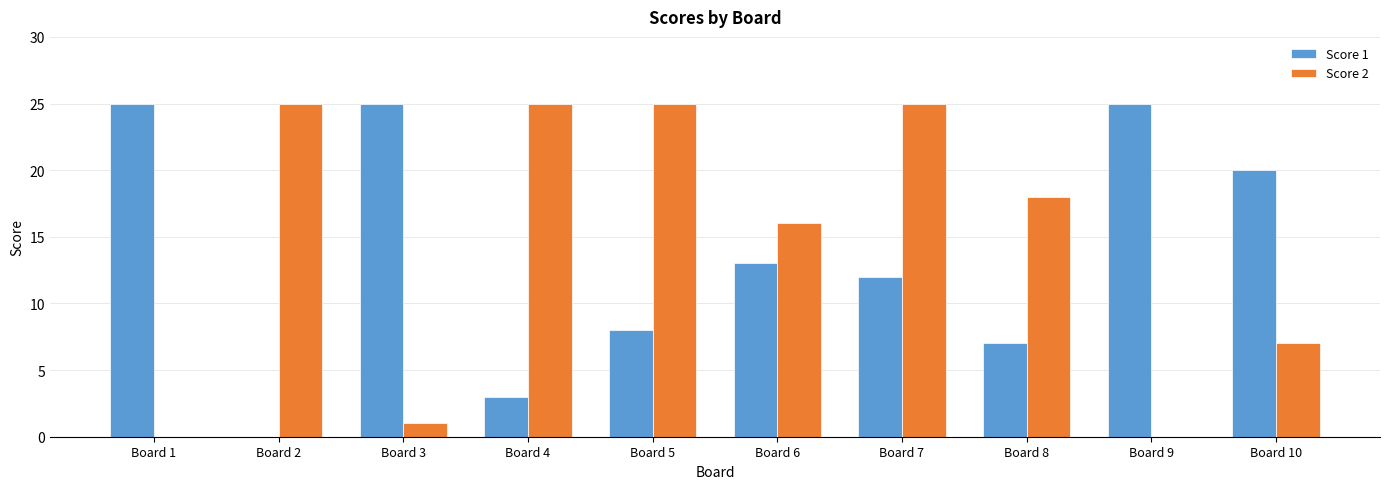

At which category is the sum across all series the highest?

Board 7